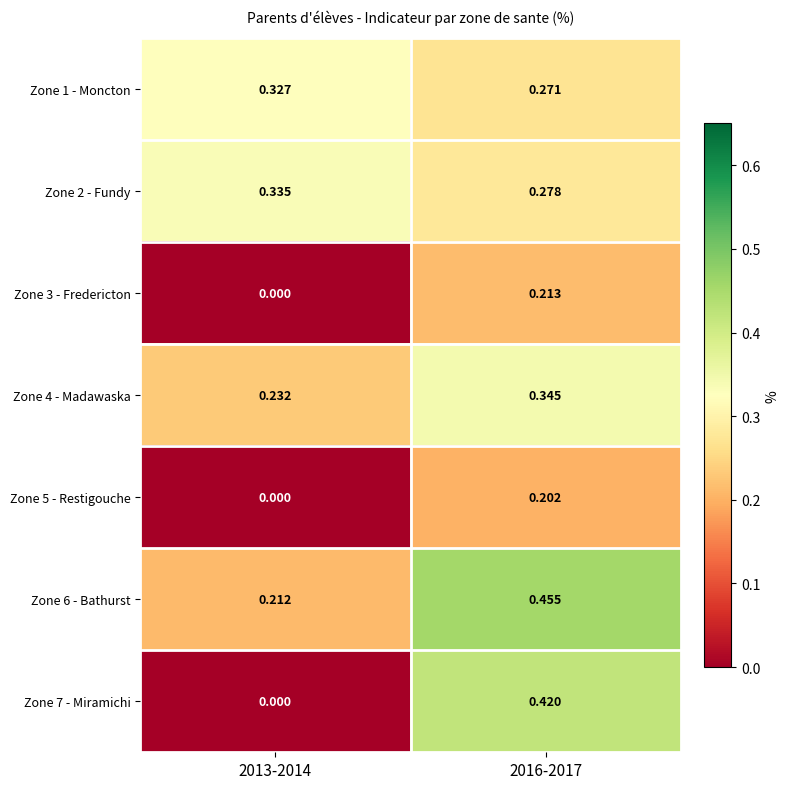

Is the value of Zone 4 - Madawaska at 2016-2017 greater than the value of Zone 3 - Fredericton at 2013-2014?

Yes